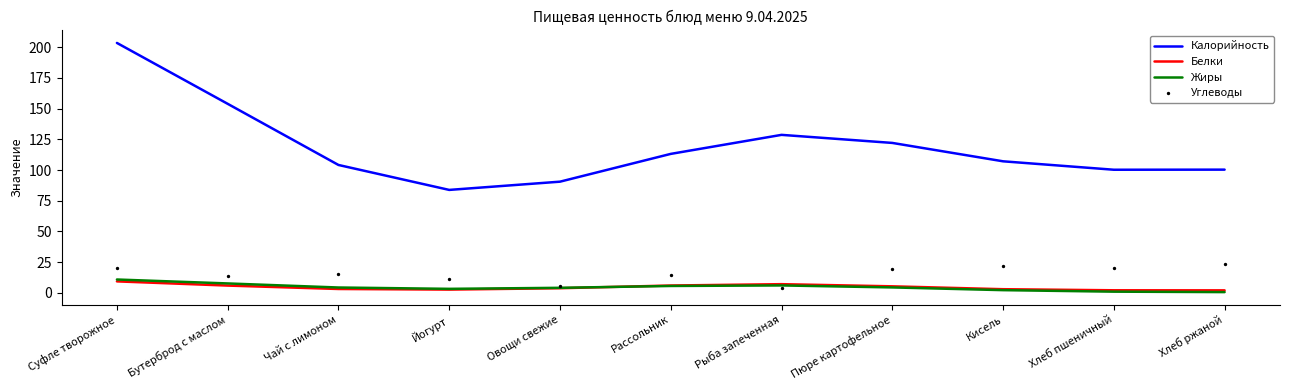

Which series reaches the minimum Y coordinate?

Жиры